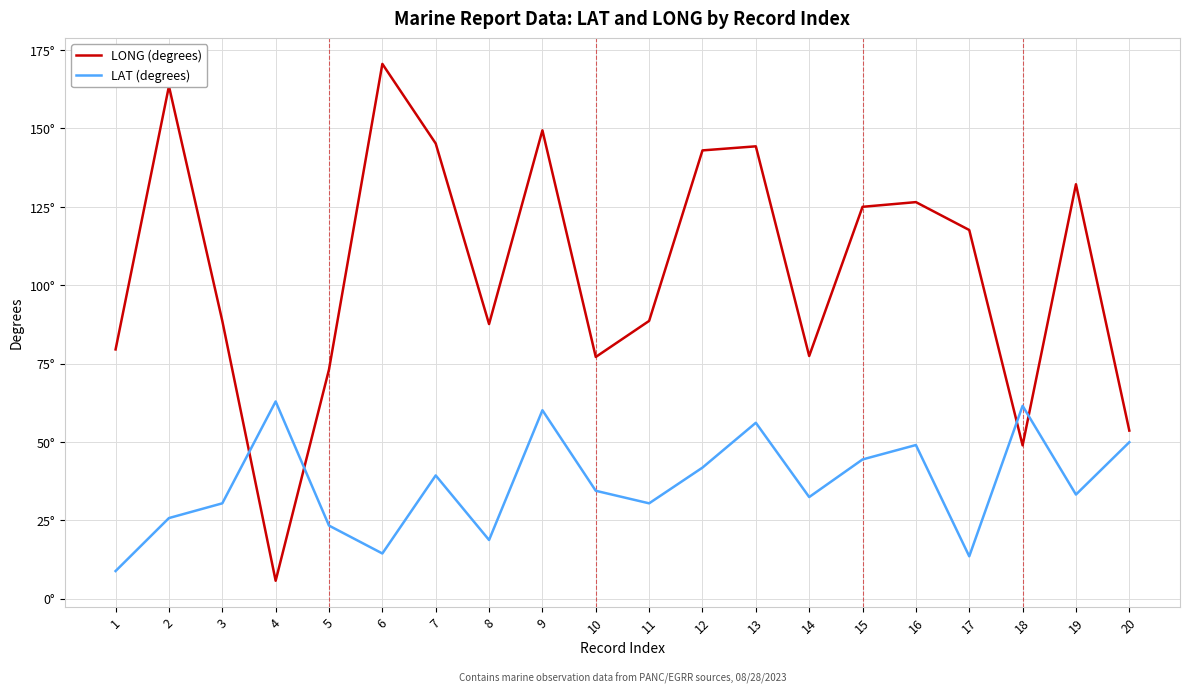

Does the chart have visible grid lines?

Yes